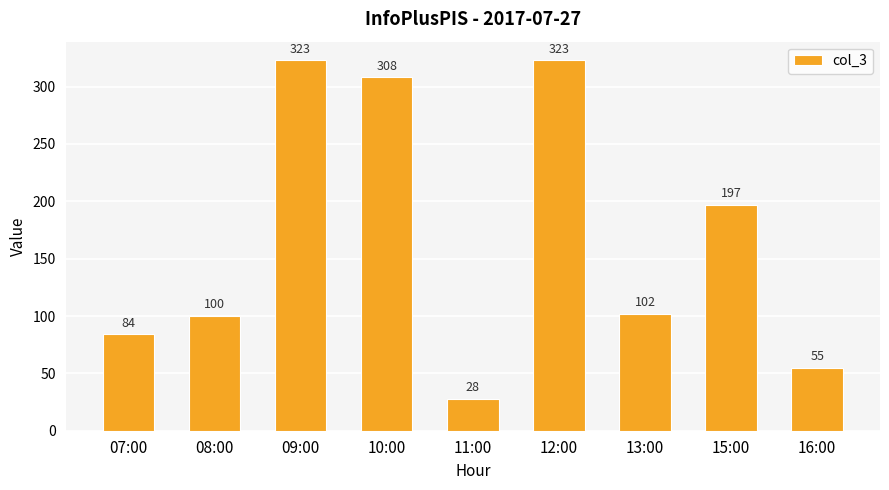

True or false: the data shows 90 at 10:00.

False